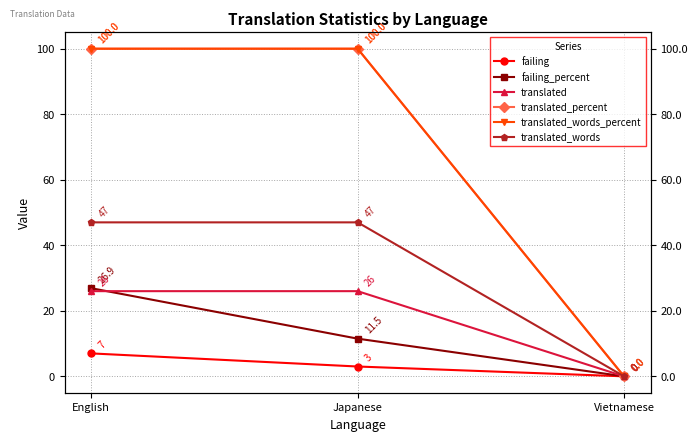

What is the label of the 3rd point from the right?

English